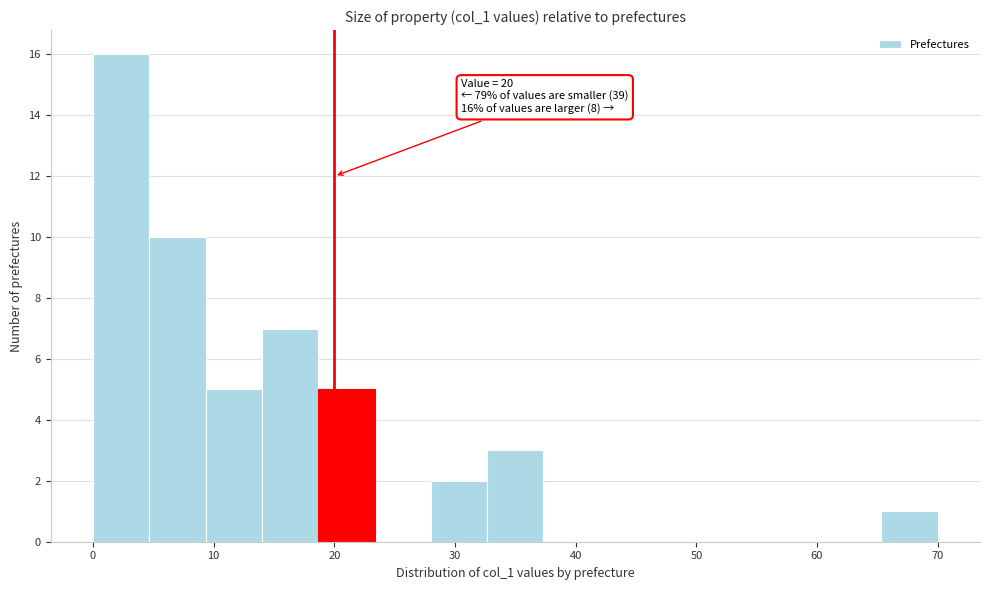

Which range on the x-axis has the tallest bar?

0 to 5